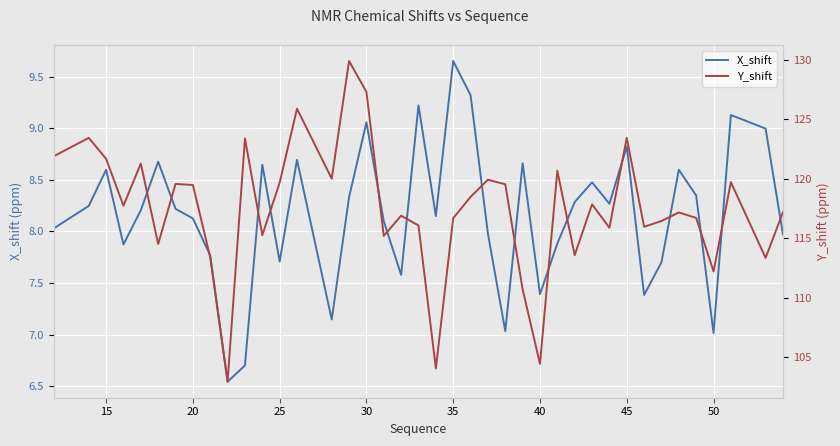

How many values in the Y_shift series are below 117?

18